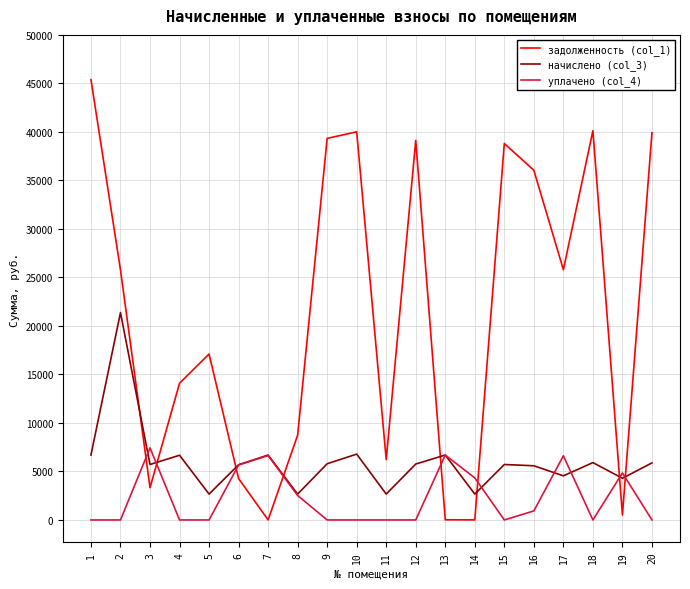

The value of уплачено (col_4) at 4 is 0.0. True or false?

True